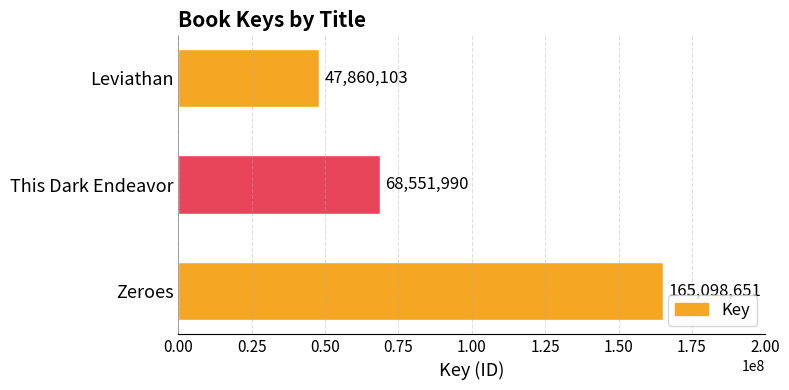

Does the chart contain any negative values?

No